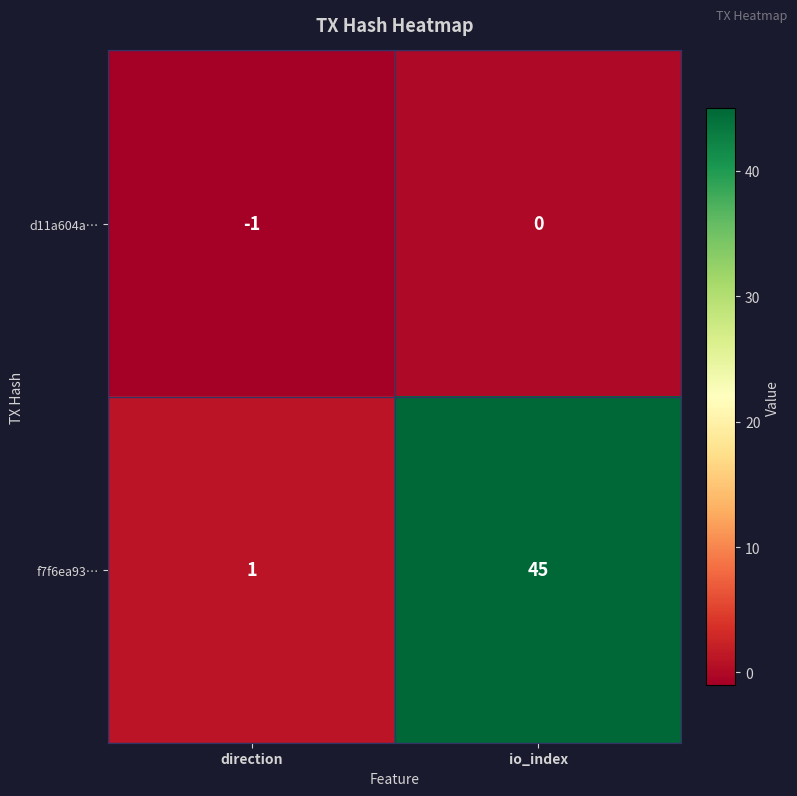

The f7f6ea93… series shows 10 at io_index. True or false?

False